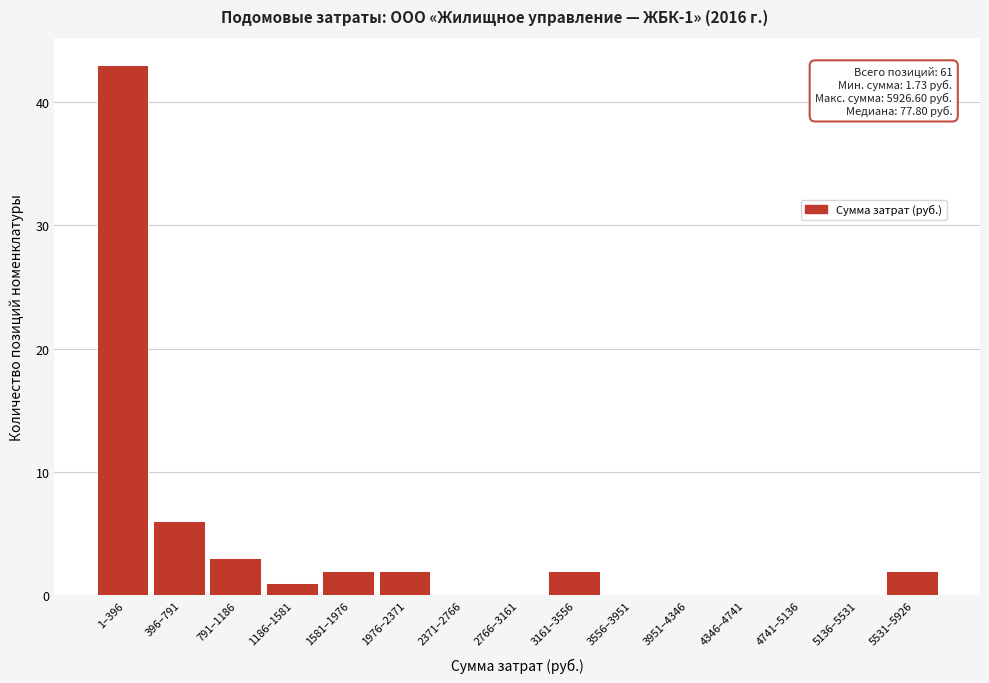

Reading left to right, list all the values displayed in this chart.

1–396=43	396–791=6	791–1186=3	1186–1581=1	1581–1976=2	1976–2371=2	2371–2766=0	2766–3161=0	3161–3556=2	3556–3951=0	3951–4346=0	4346–4741=0	4741–5136=0	5136–5531=0	5531–5926=2